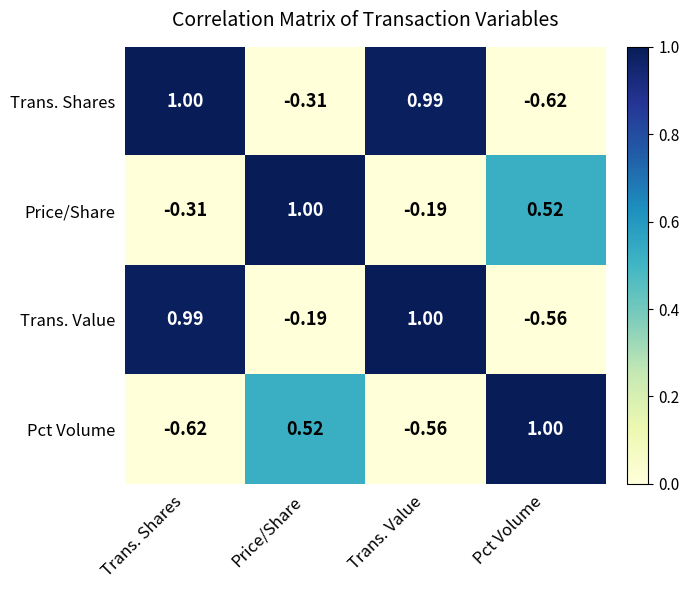

Count the number of categories in the chart.

4